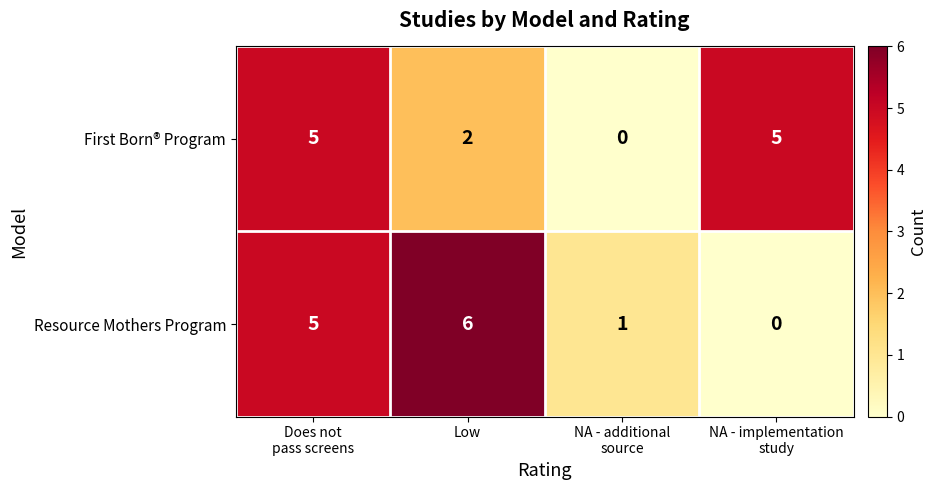

What is the difference between the maximum and minimum values in the Resource Mothers Program series?

6